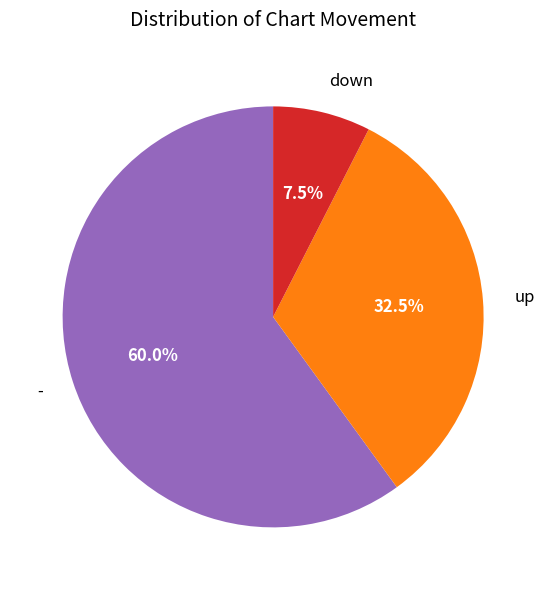

How many segments does this pie chart have?

3